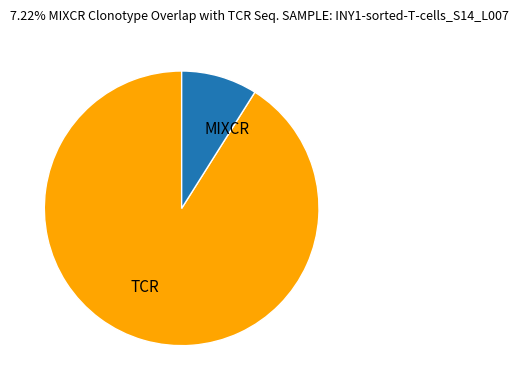

How many slices are in this pie chart?

2